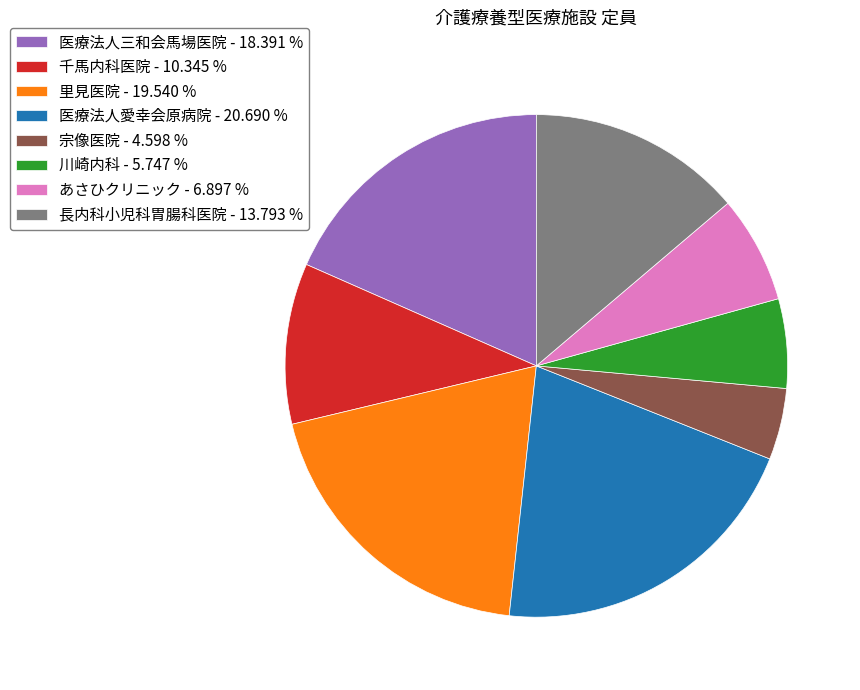

How many slices are in this pie chart?

8